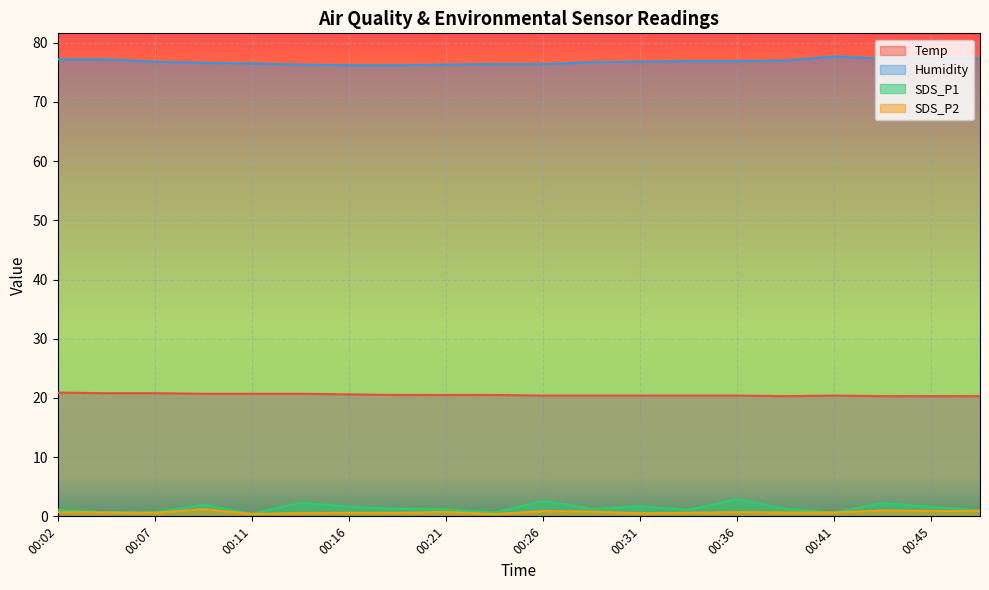

Does the chart display data point markers on the line(s)?

No